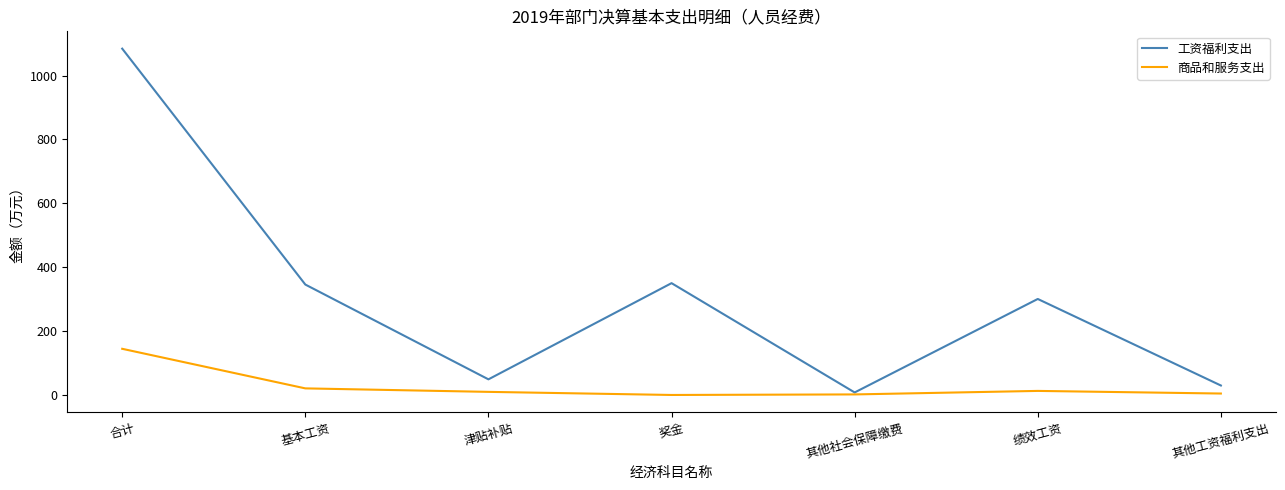

Is the value of 商品和服务支出 at 津贴补贴 greater than the value of 工资福利支出 at 绩效工资?

No